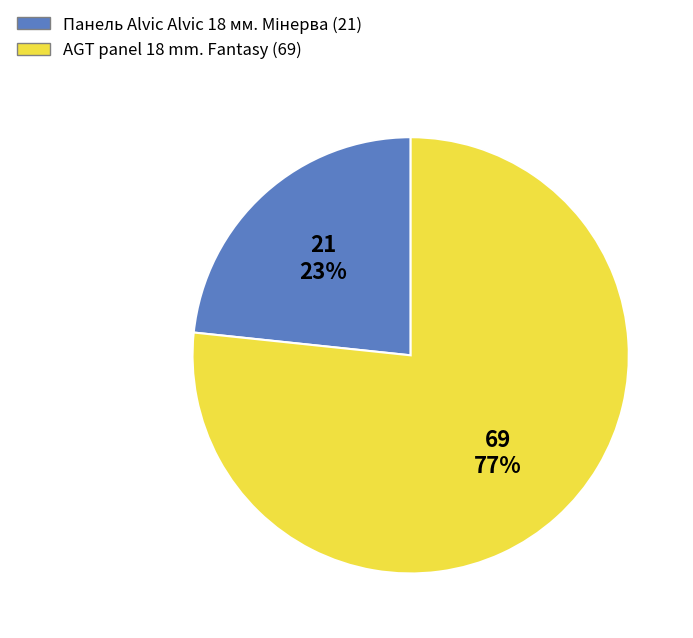

How many slices are in this pie chart?

2